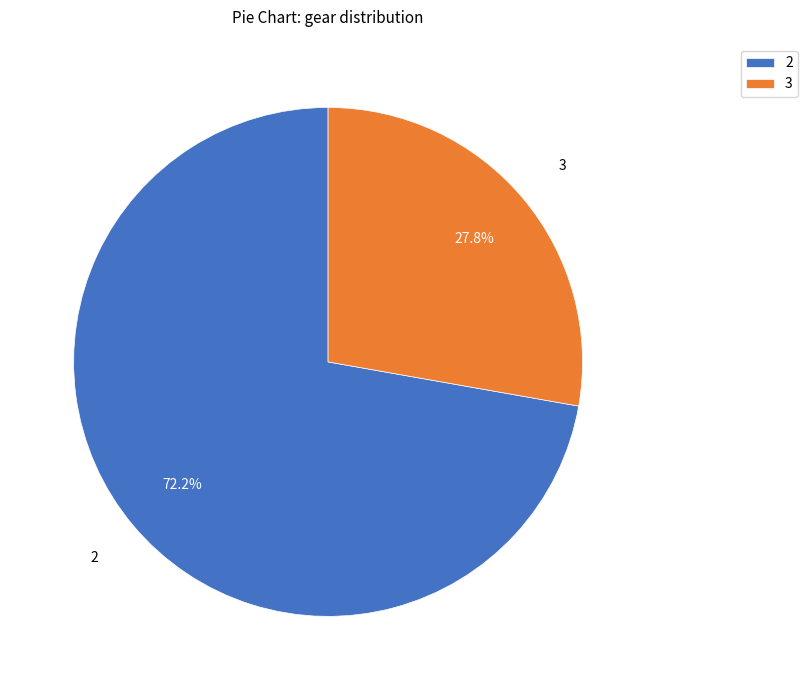

Is it true that 2 is 50% of the pie?

False